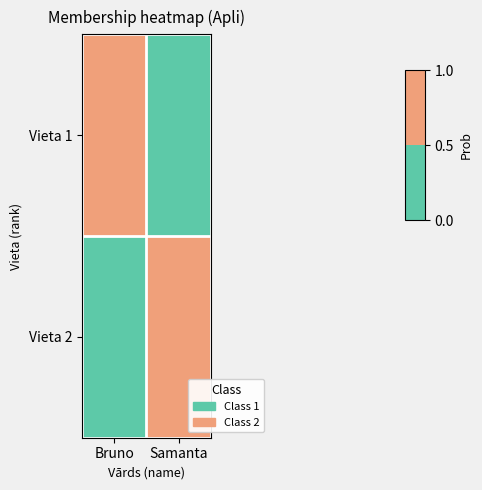

Which category has the highest value across all series?

Bruno